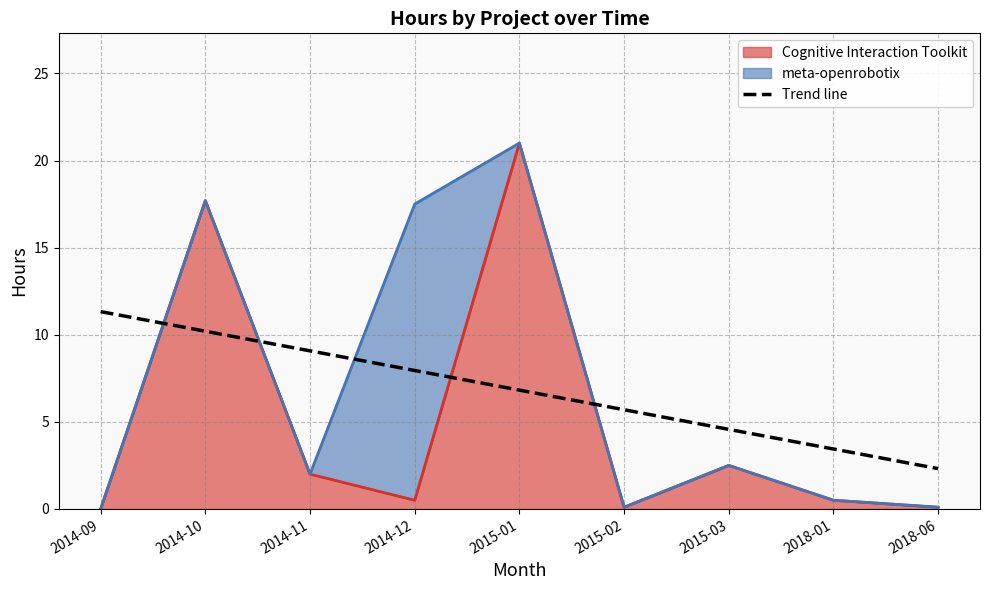

Read the value at 2014-09.

11.3